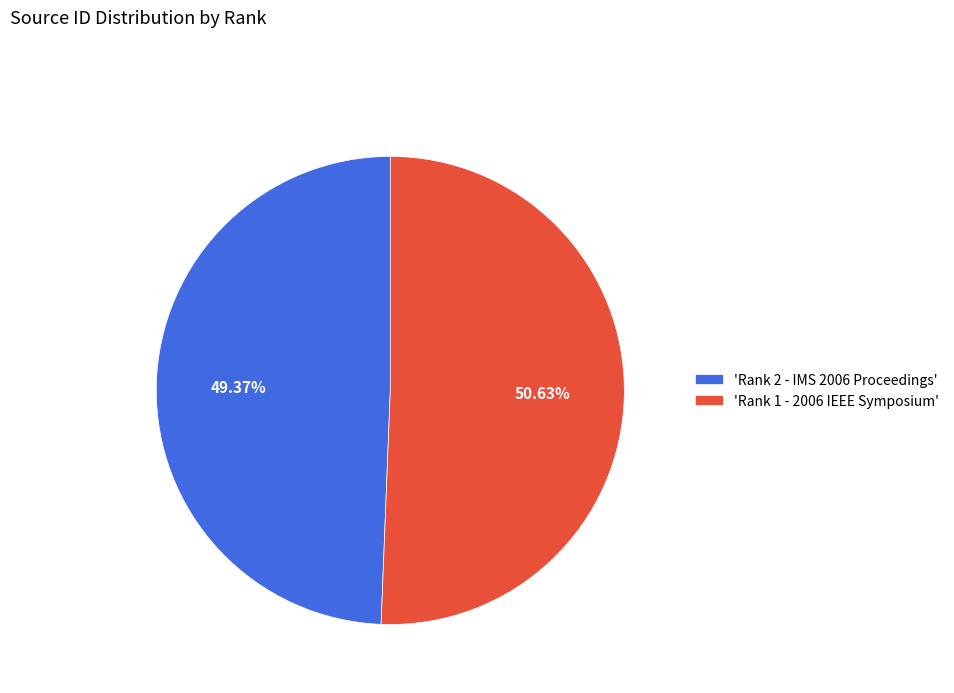

To the nearest percent, what is the difference between the largest and smallest slice percentages?

1%